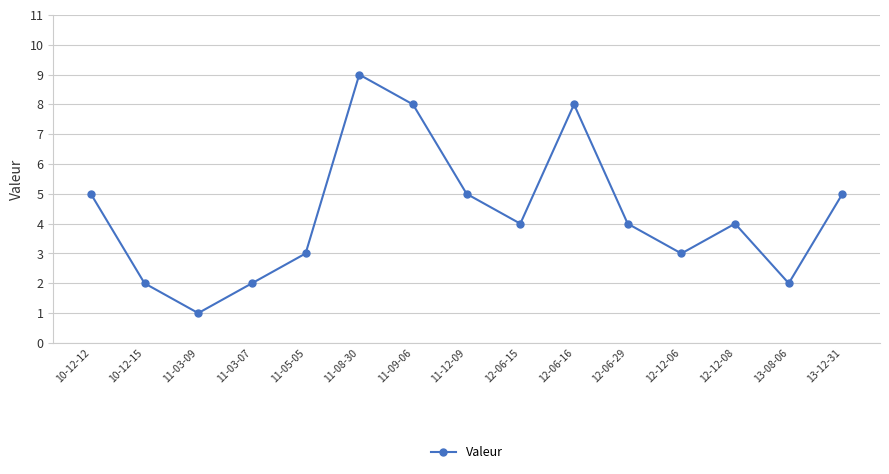

Is it true that the value at 10-12-12 is 7?

False